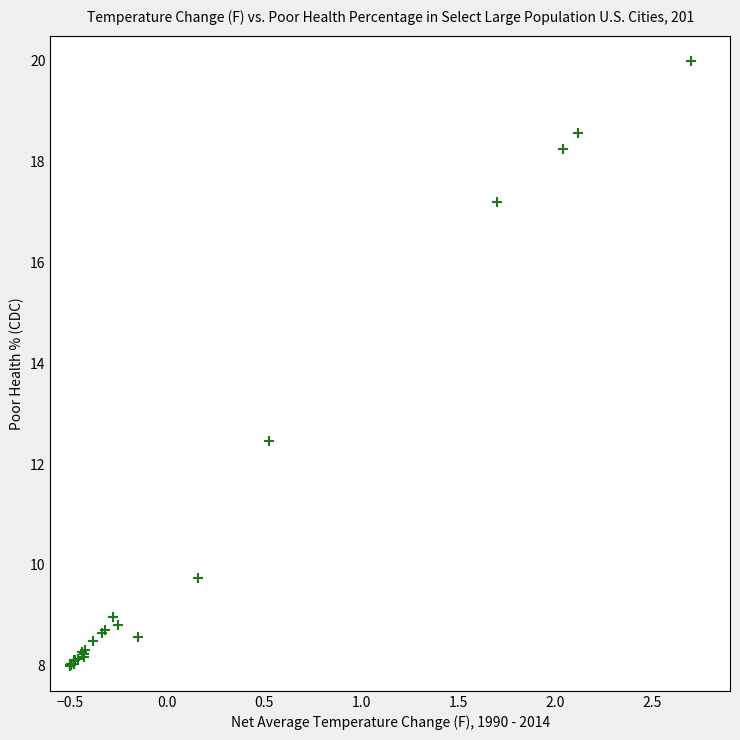

What Y value in the scatter plot is closest to 14?

12.4